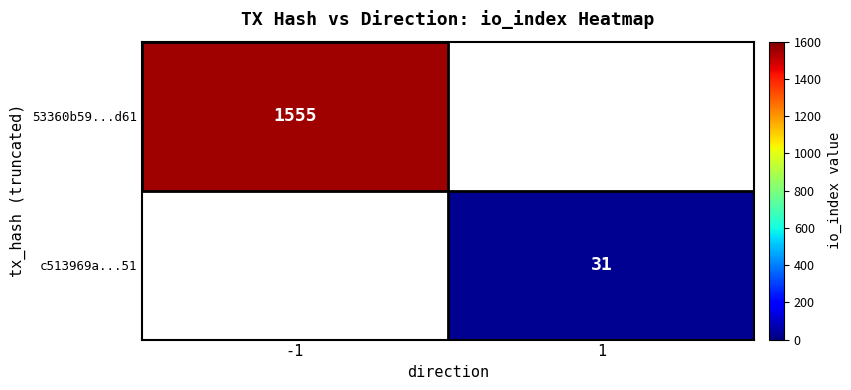

Is it true that c513969a...51 equals 46 at 1?

False